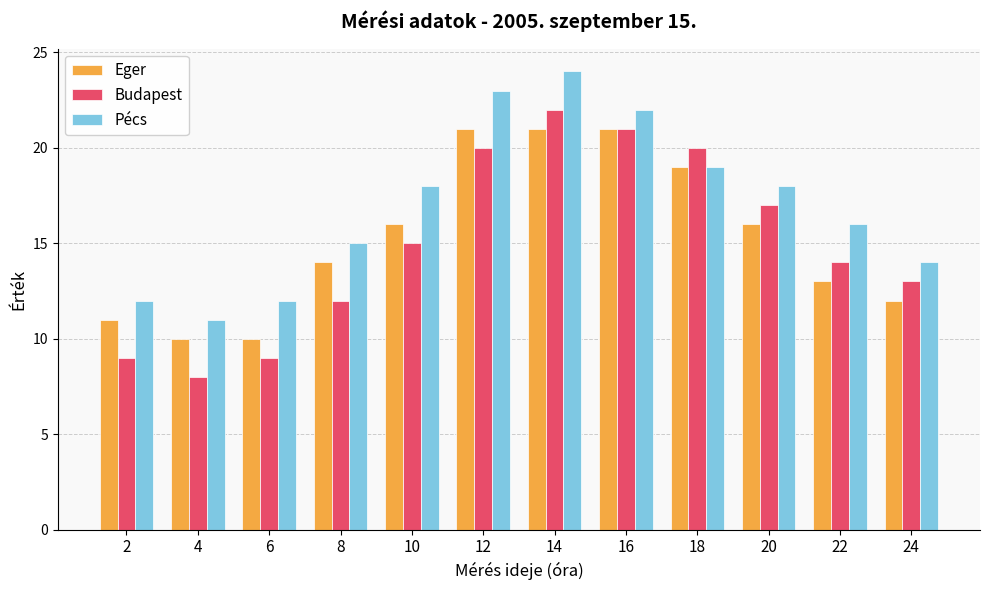

What are all the series names shown in the legend?

Eger, Budapest, Pécs